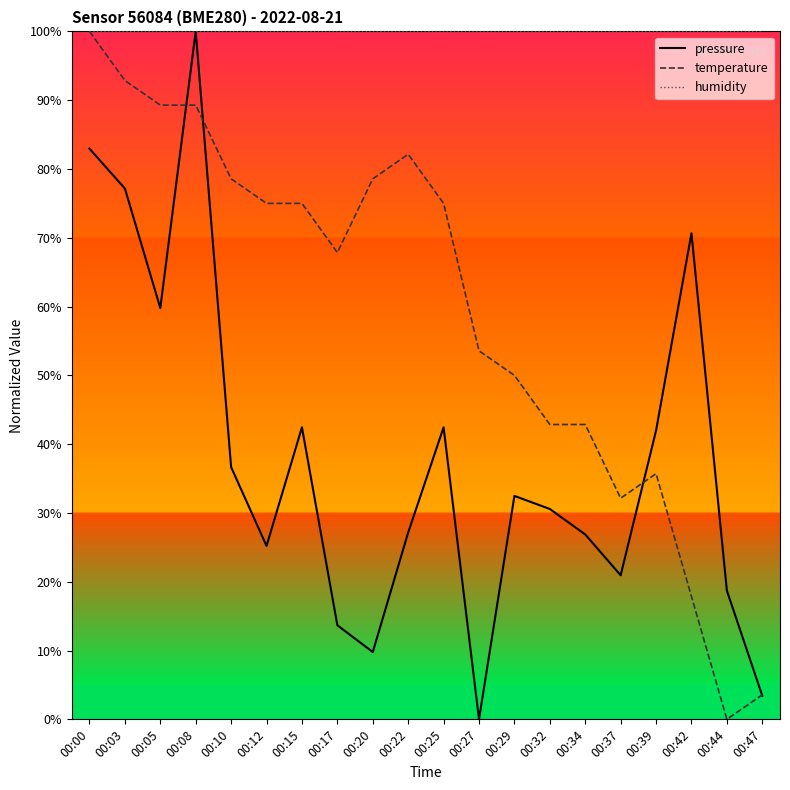

How many lines are shown in the chart?

3